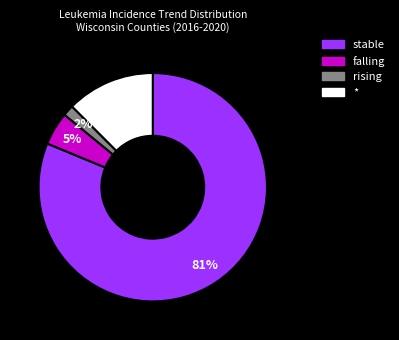

To the nearest percent, what is the average slice percentage?

25%